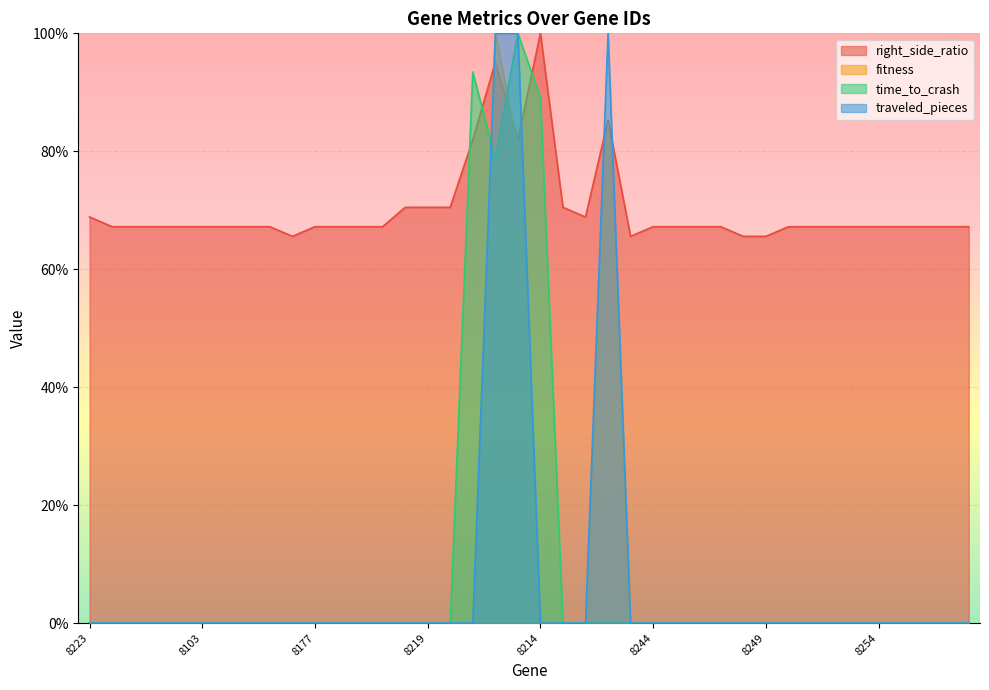

True or false: traveled_pieces has more than 1 points higher than both neighbors.

False